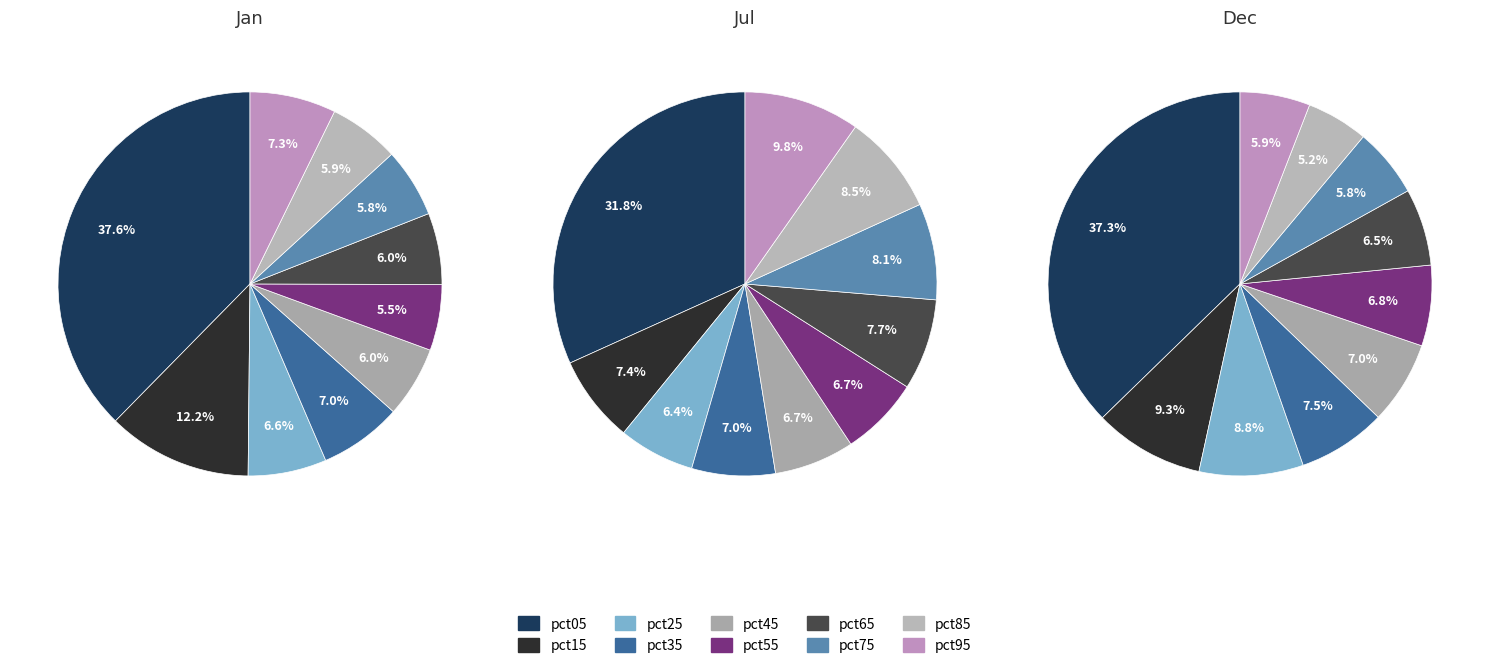

How many segments does this pie chart have?

10